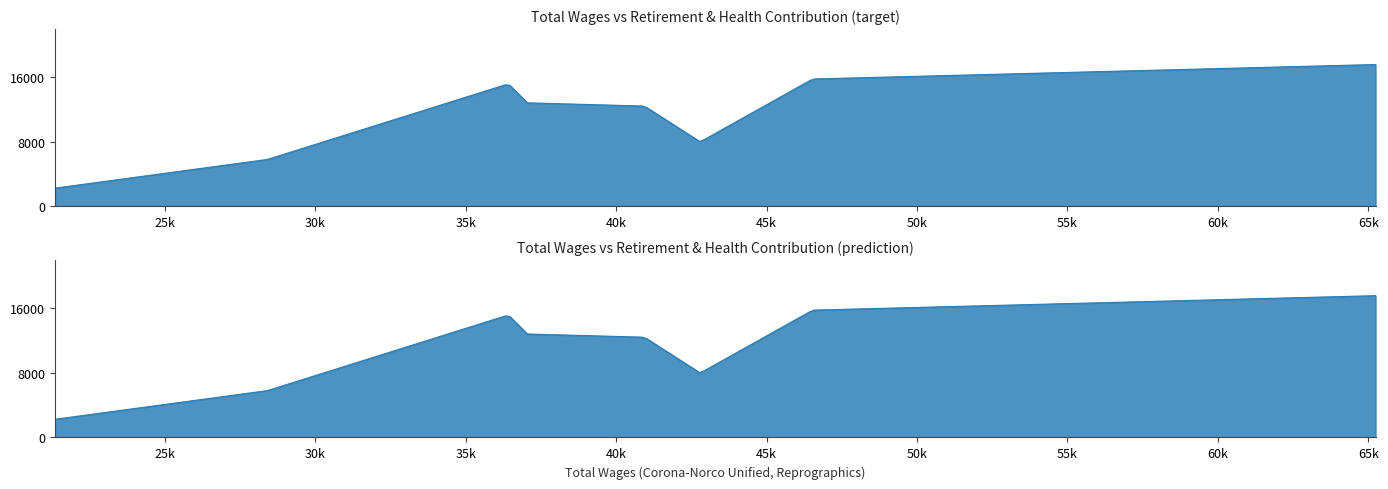

Count the number of data series in this chart.

1